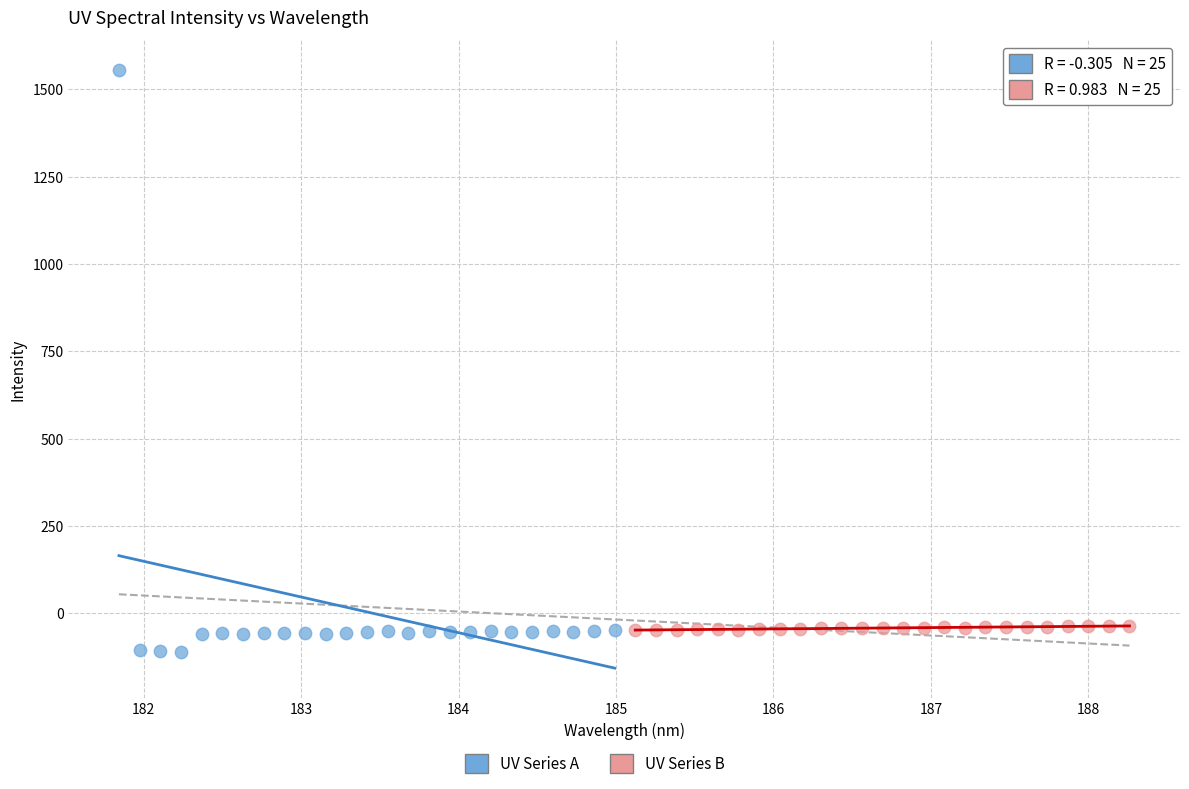

Which series reaches the maximum Y coordinate?

UV Series A